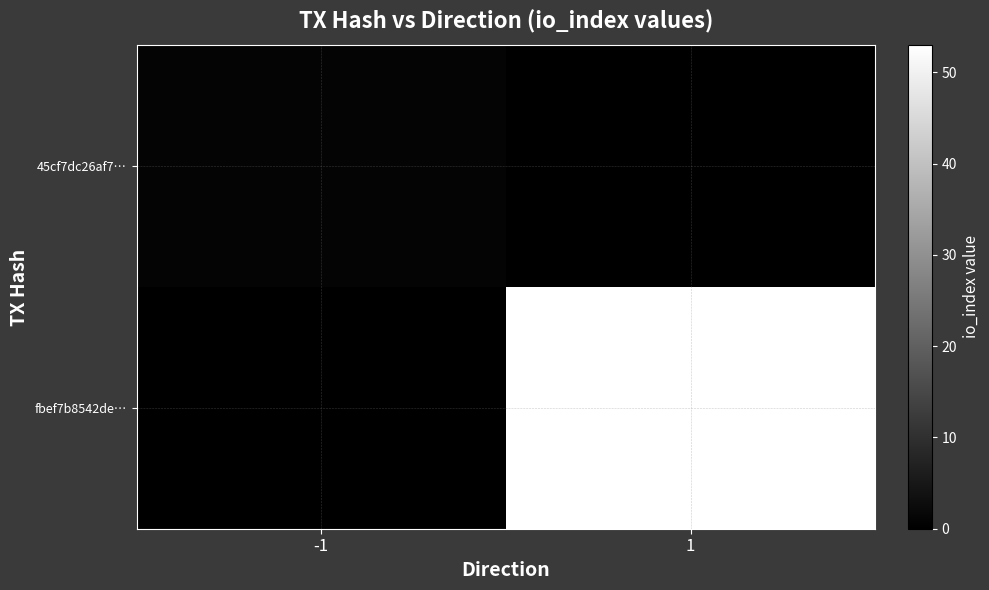

At 1, list the series in order from smallest to largest.

45cf7dc26af7…, fbef7b8542de…